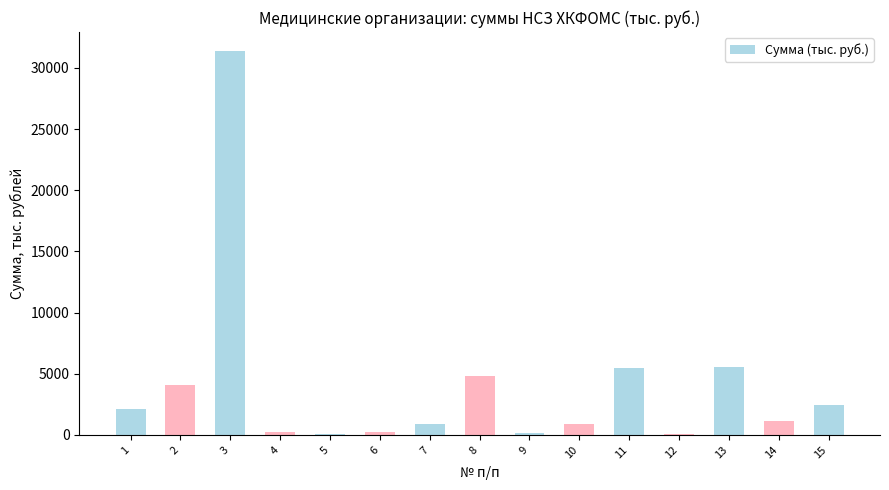

What is the average value?

3970.7